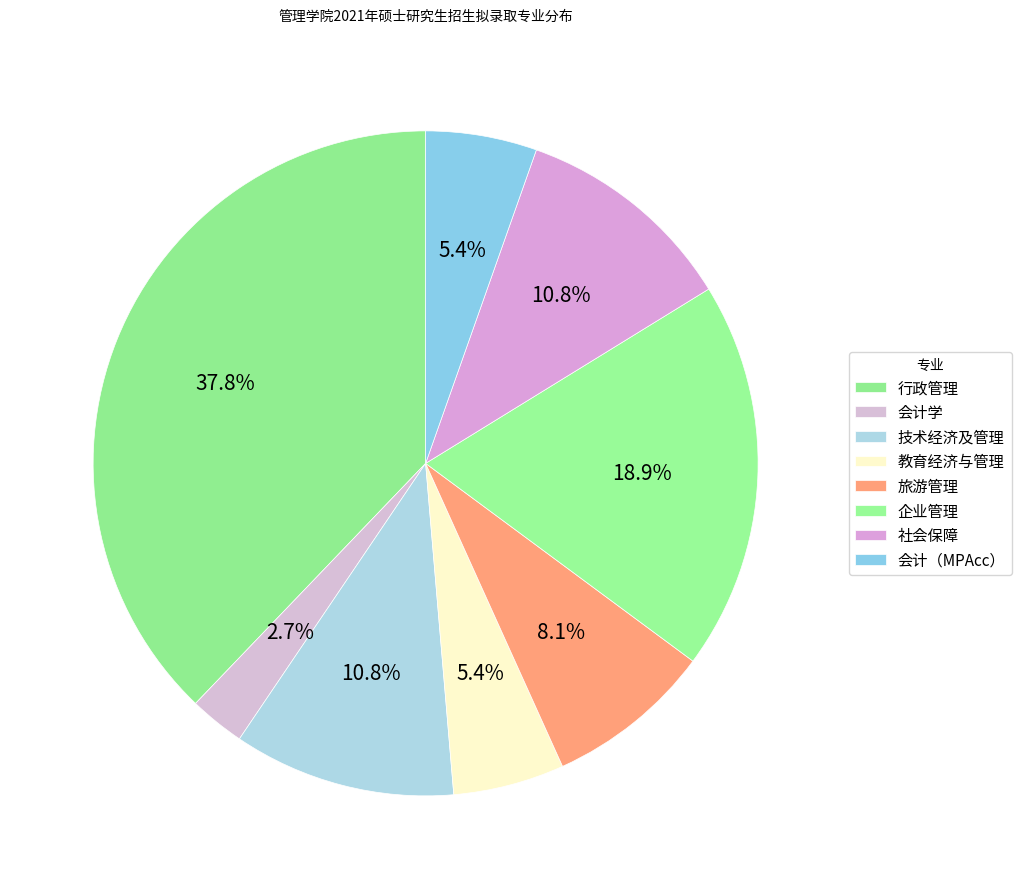

How many segments does this pie chart have?

8